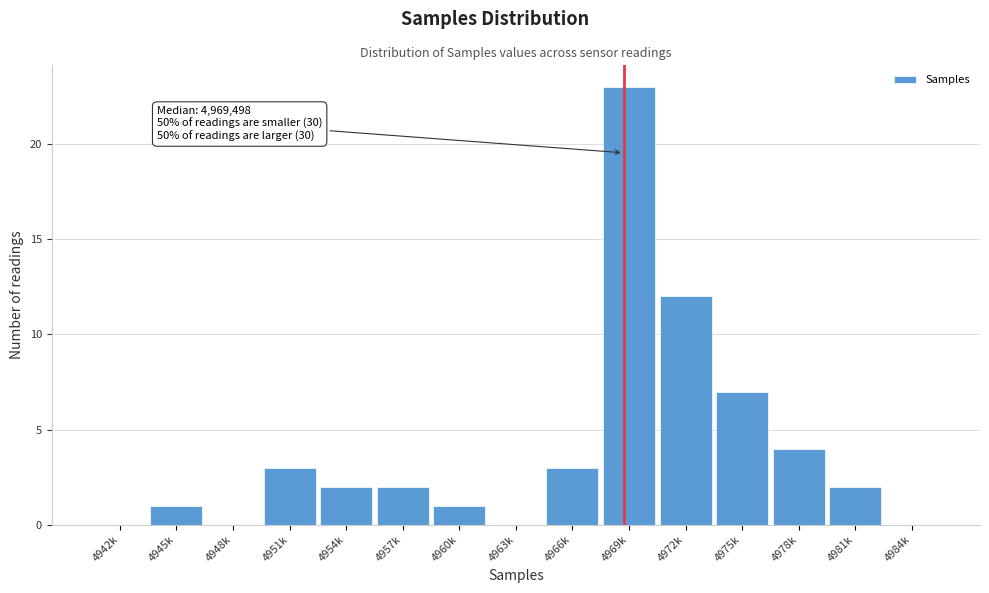

Reading left to right, what are all the values shown in this chart?

4942k=0	4945k=1	4948k=0	4951k=3	4954k=2	4957k=2	4960k=1	4963k=0	4966k=3	4969k=23	4972k=12	4975k=7	4978k=4	4981k=2	4984k=0